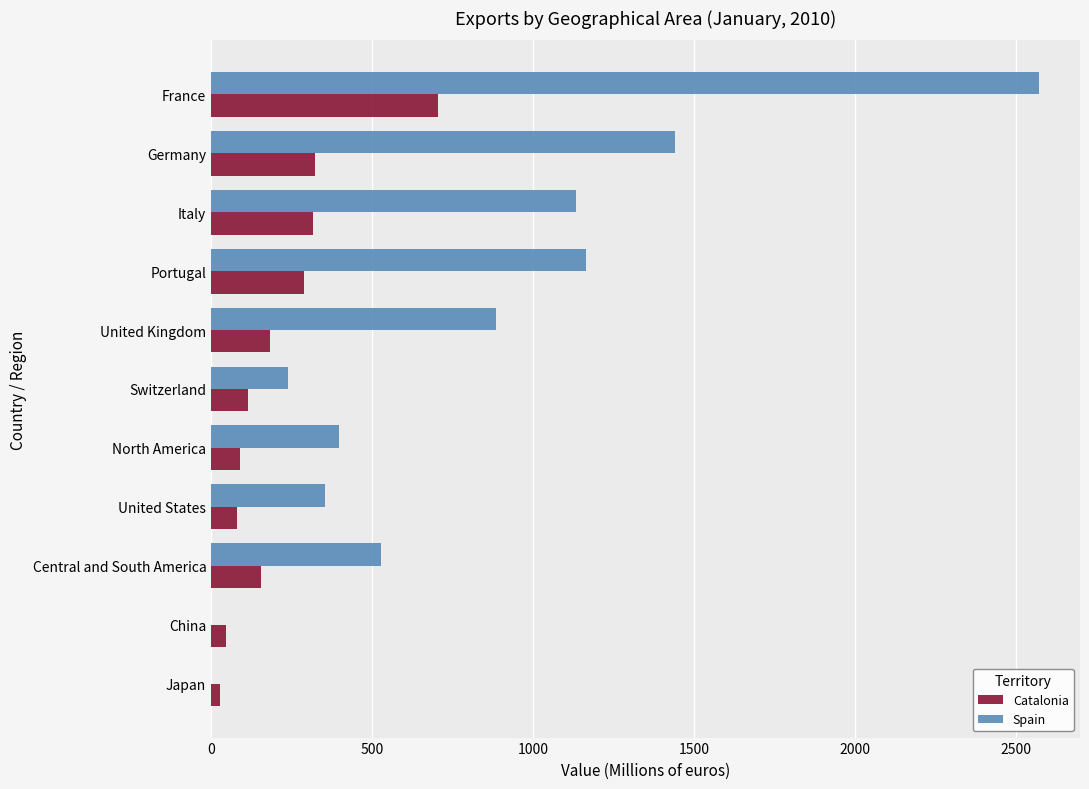

Is it true that Spain equals 1712.4 at Portugal?

False